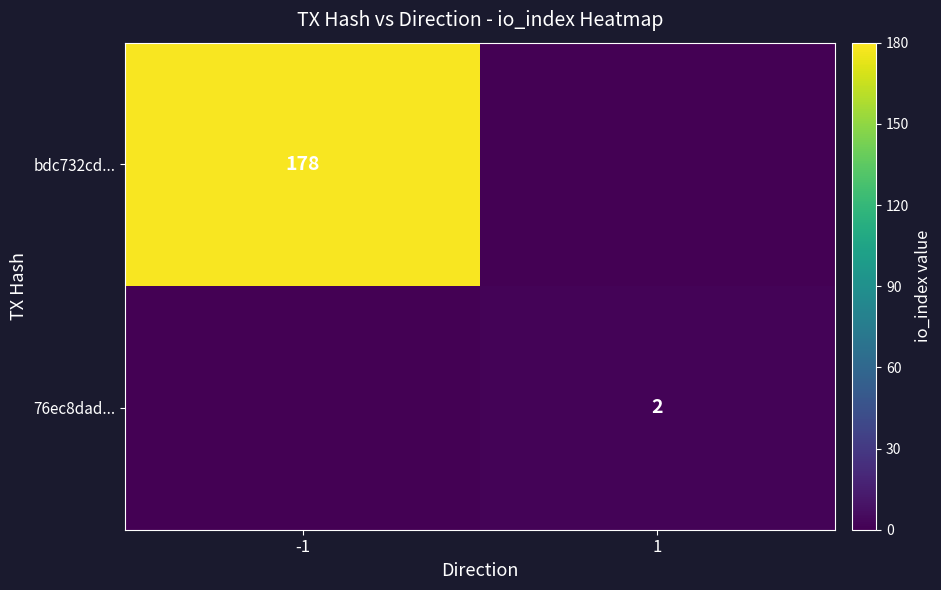

The 76ec8dad... series shows 2 at 1. True or false?

True